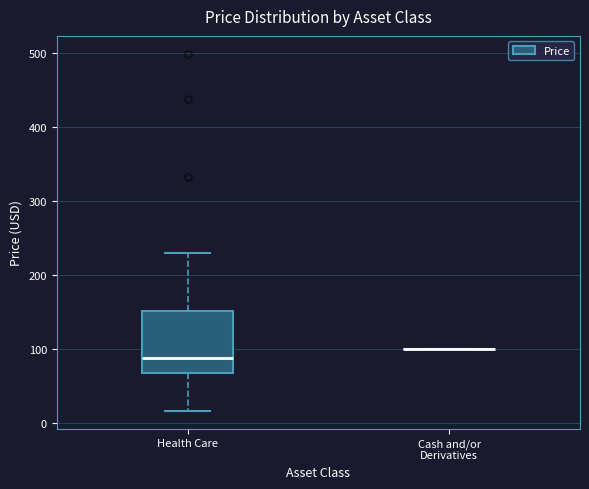

Which box is the tallest, from its lower edge to its upper edge?

Health Care